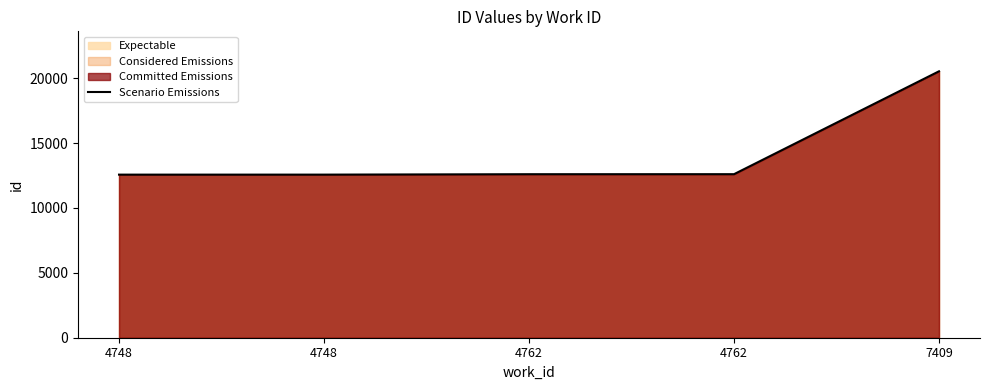

Reading left to right, transcribe all the data shown in this chart.

12570	12571	12603	12605	20535